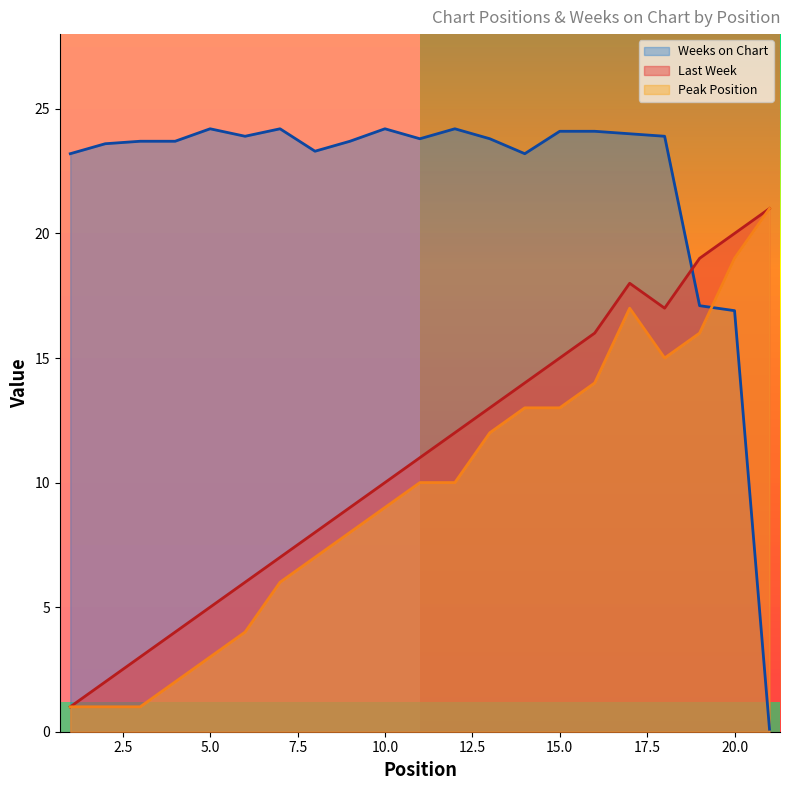

Does the chart have visible grid lines?

No